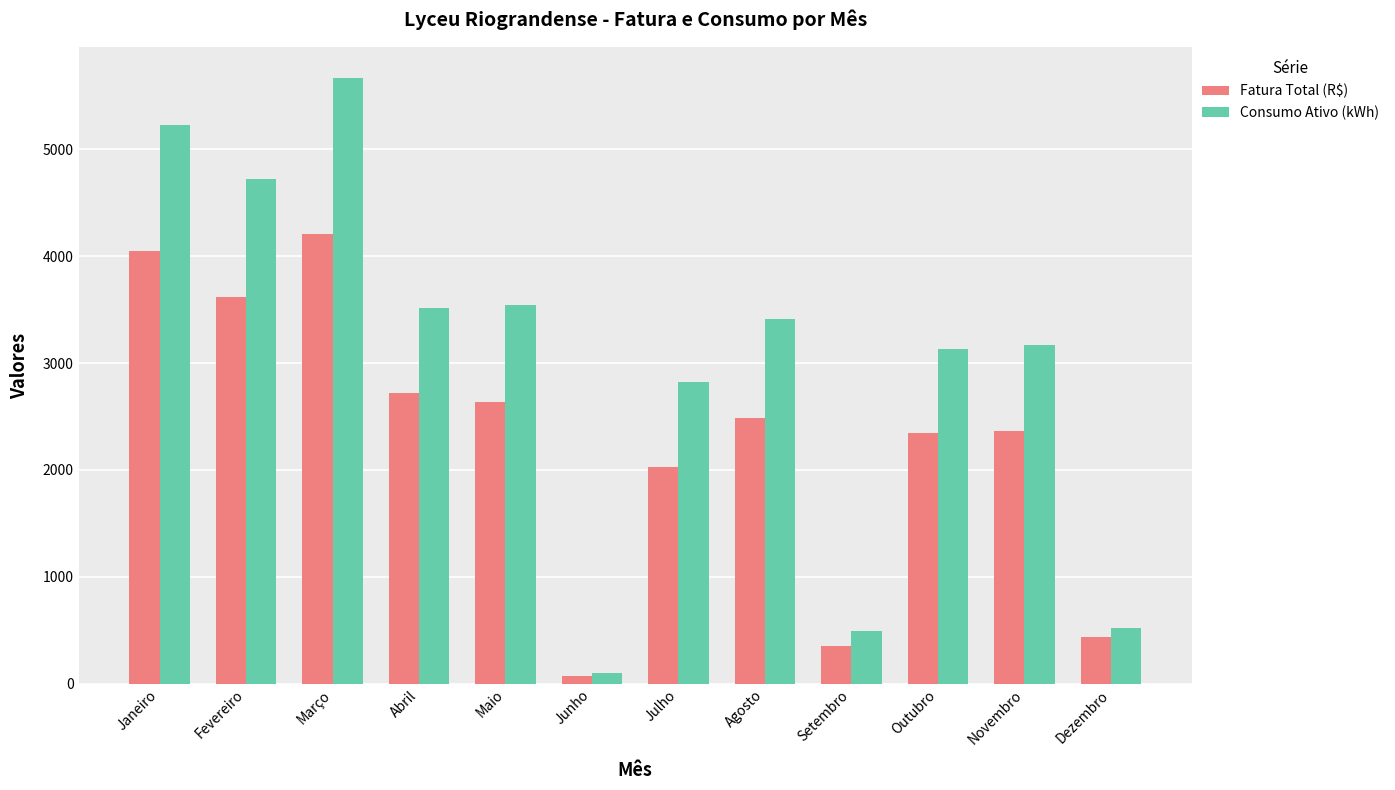

What is the value of the Consumo Ativo (kWh) bar at the 4th from the left?

3518.0